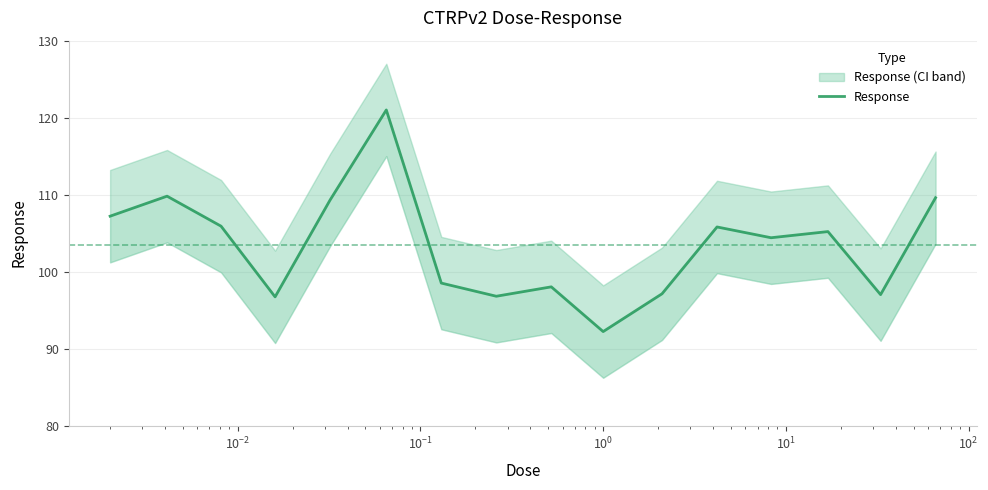

What is the value of the 5th point from the left?

109.3